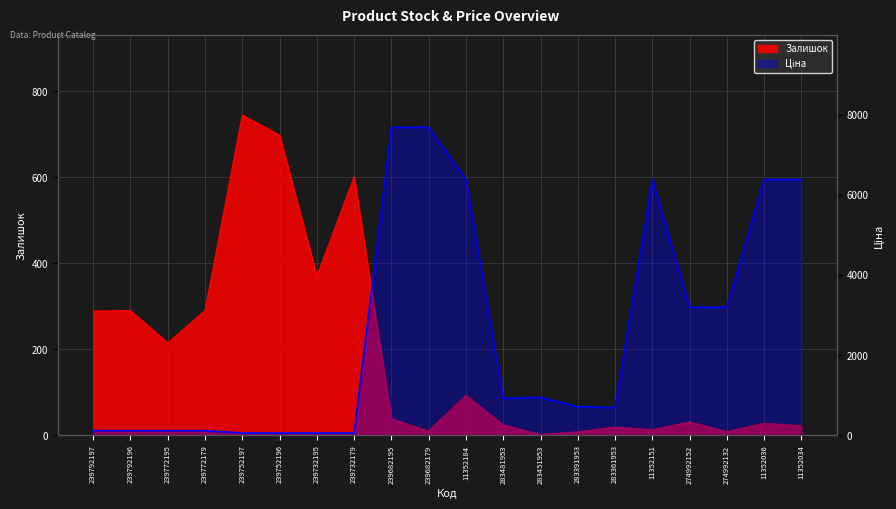

Which has a higher value, 11352036 or 283481953?

11352036